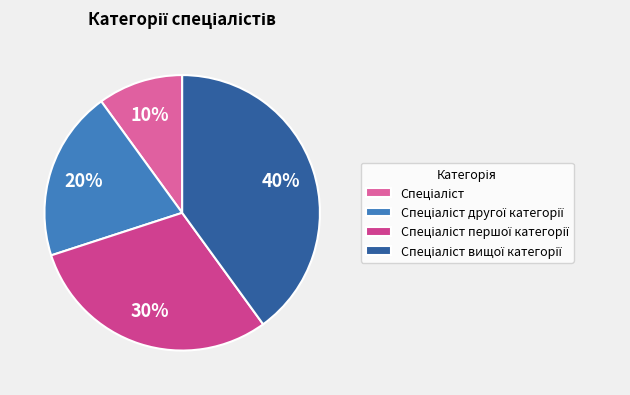

To the nearest percent, what is the difference between the largest and smallest slice percentages?

30%